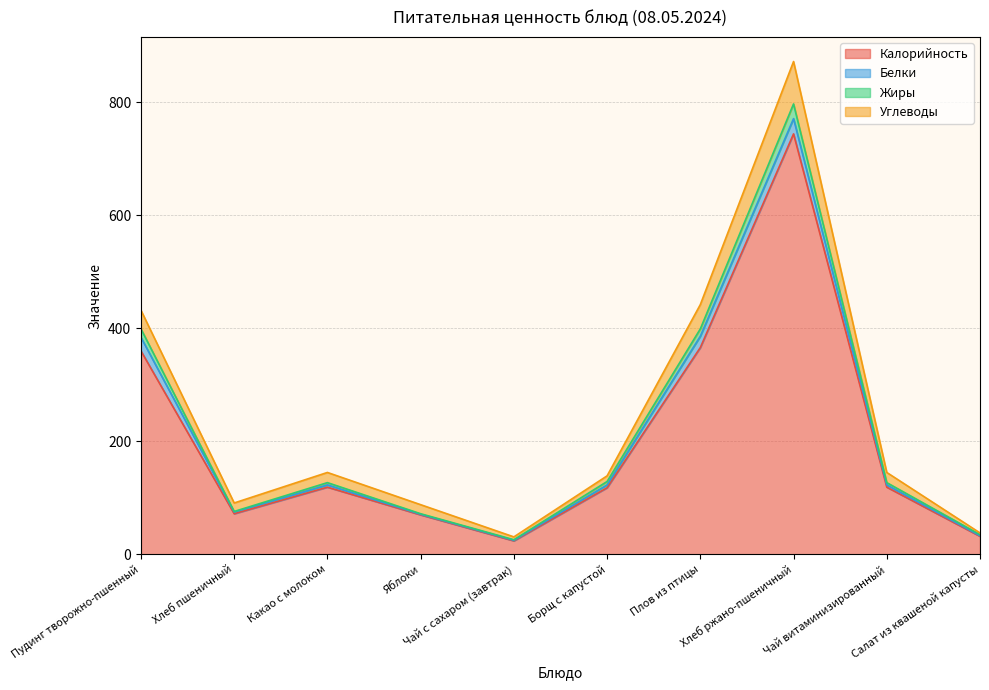

How many interior local valleys does the Жиры series have?

2